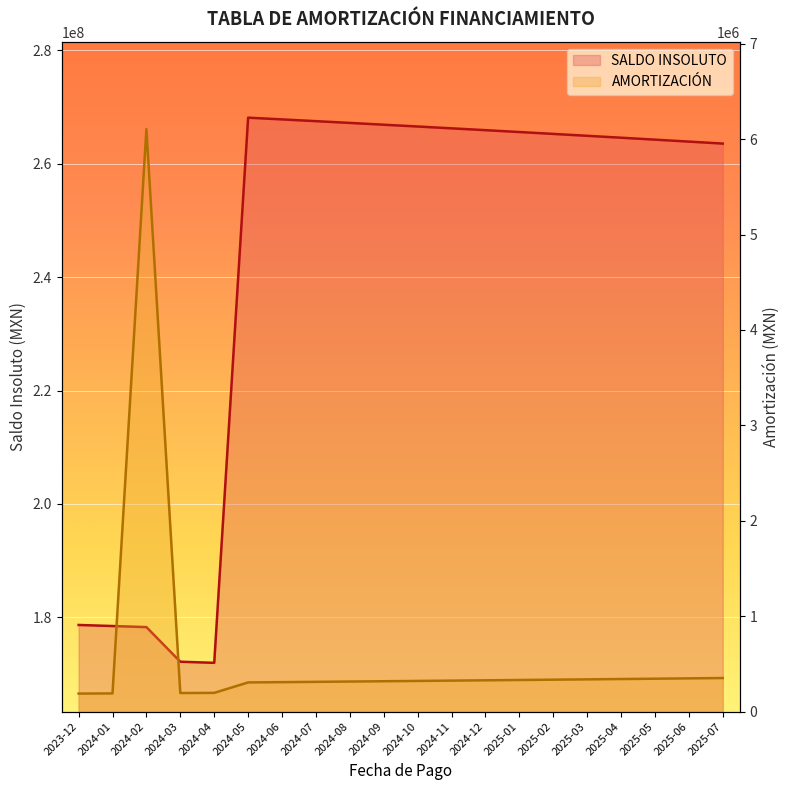

What is the maximum value shown in the chart?

268125399.2